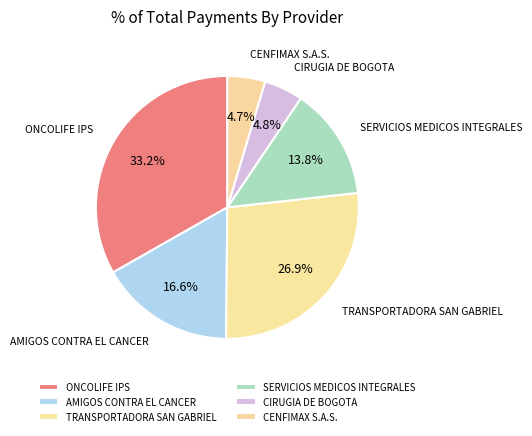

Does CENFIMAX S.A.S. represent more than half of the total?

No